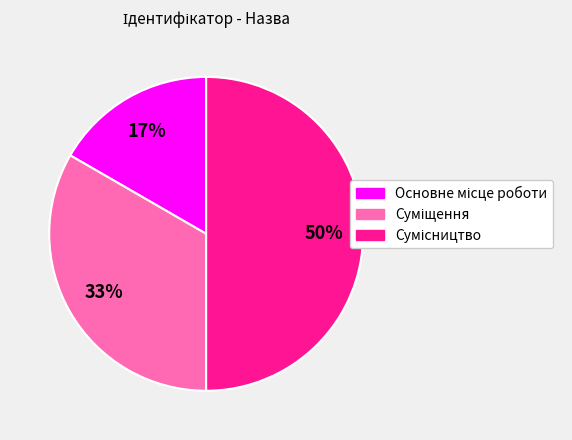

Count the number of slices in the pie.

3